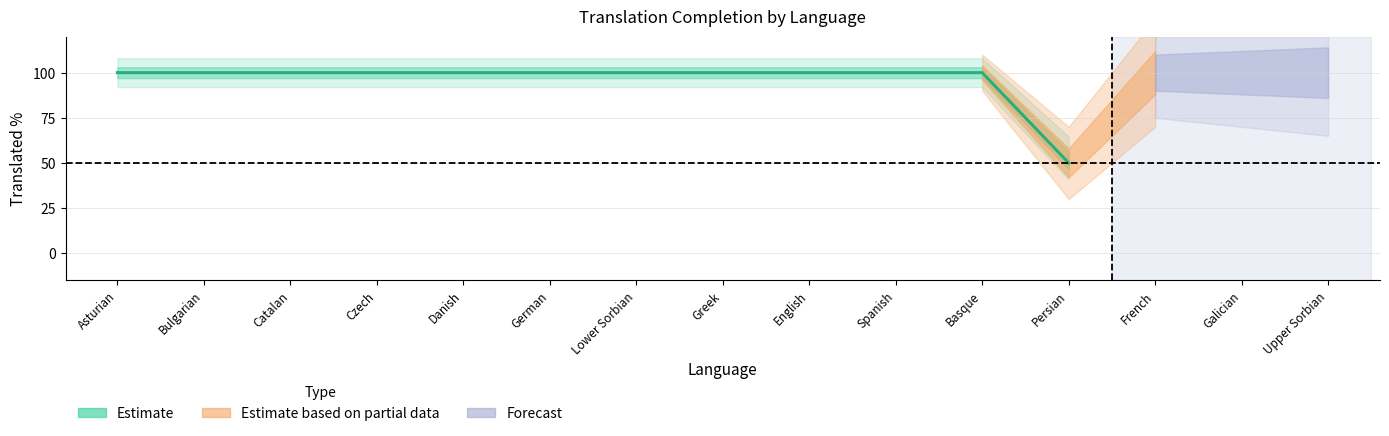

The chart shows a value of 68 at Bulgarian. True or false?

False